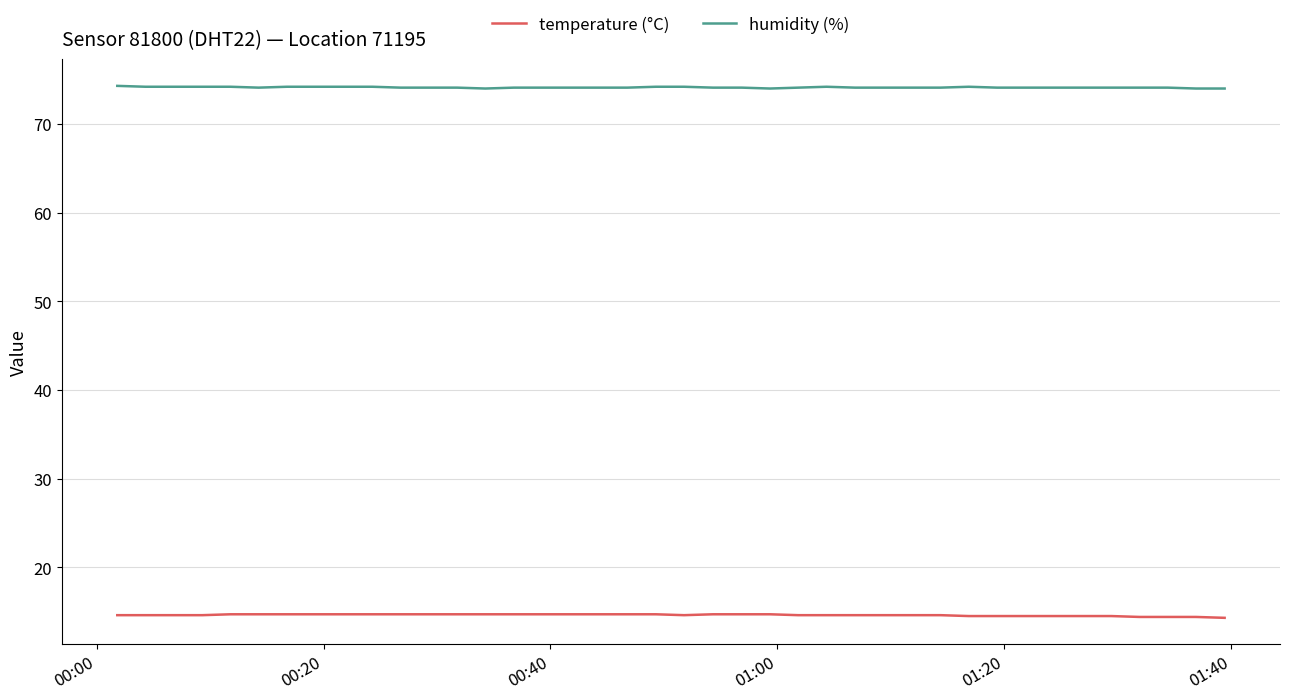

List the series in order of their peak value, lowest first.

temperature (°C), humidity (%)